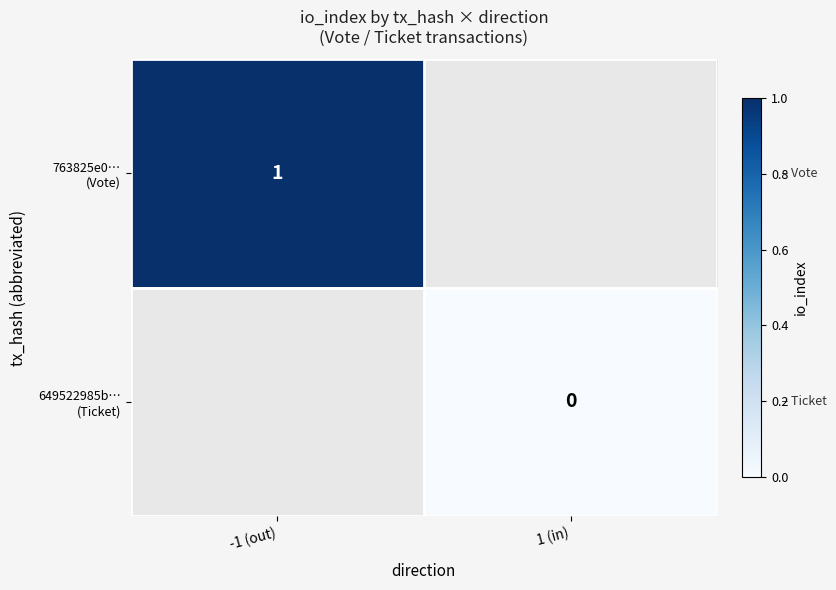

The value of 763825e0… (Vote) at -1 (out) is 1.0. True or false?

True